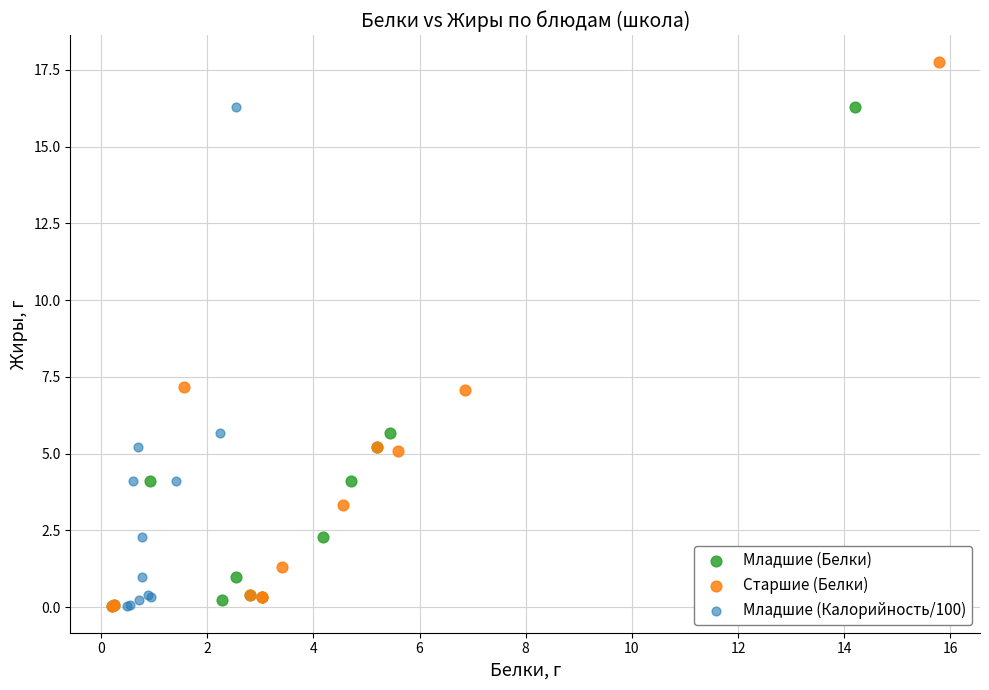

Which series contains the highest Y value?

Старшие (Белки)